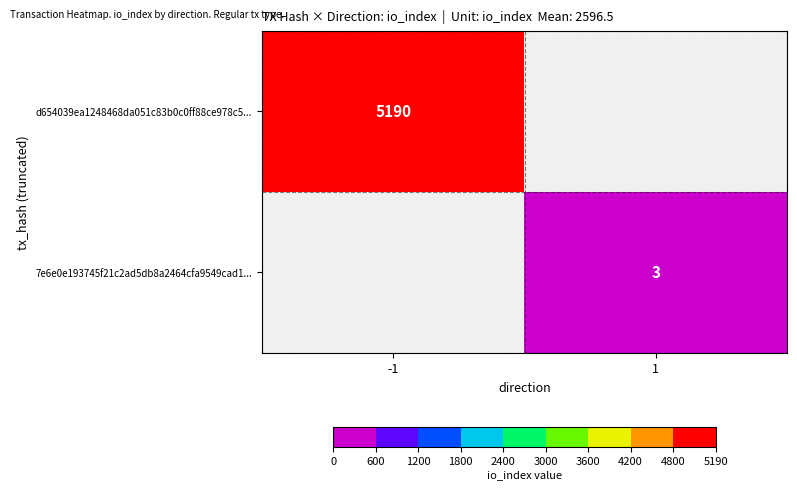

The d654039ea1248468da051c83b0c0ff88ce978c5... series shows 8331 at -1. True or false?

False